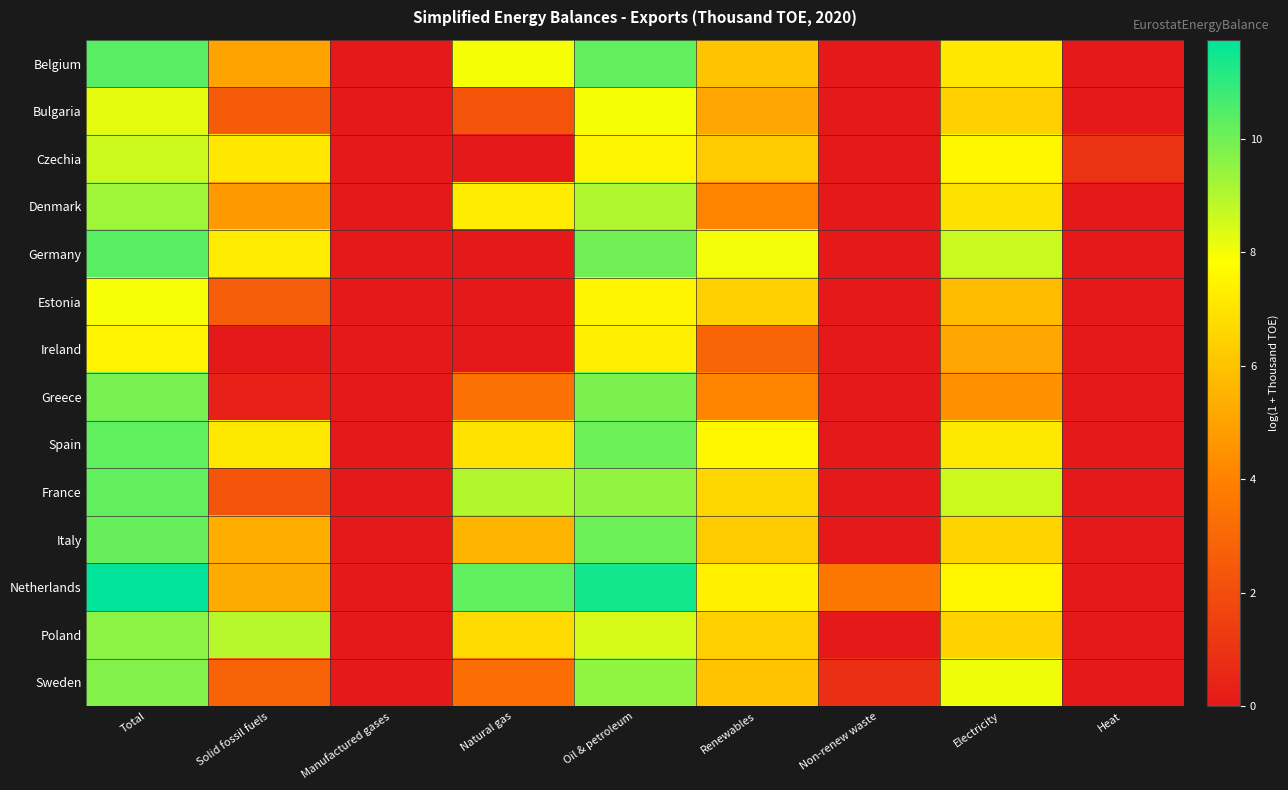

How many distinct data groups are displayed?

14